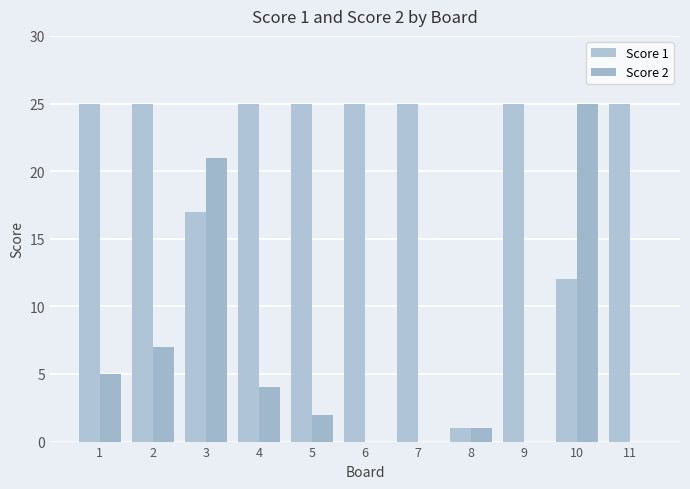

At 3, list the series in order from largest to smallest.

Score 2, Score 1